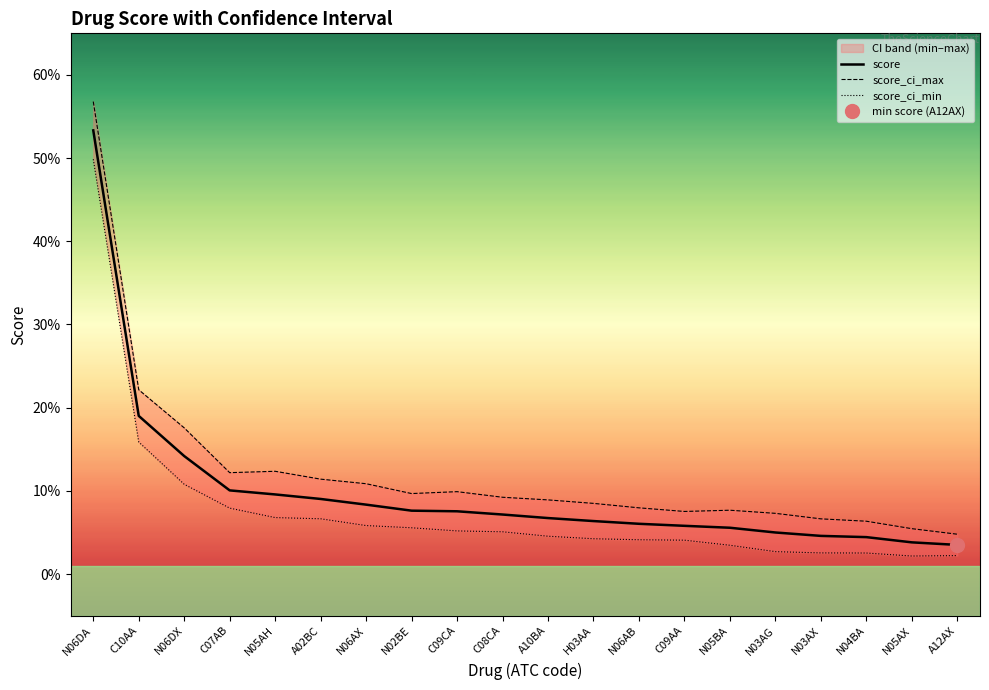

Is the value of score_ci_max at N05AH greater than the value of score at N04BA?

Yes